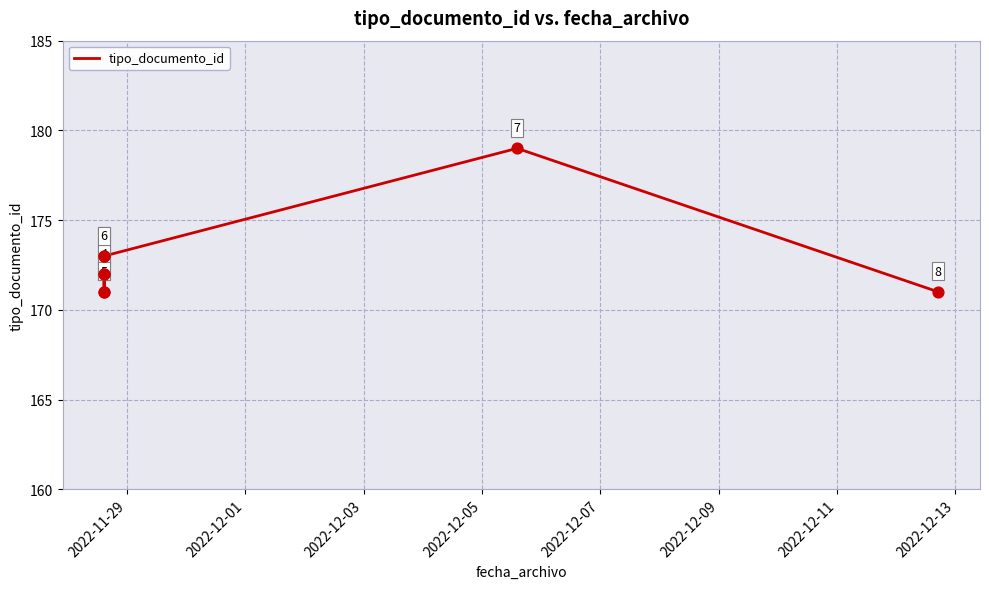

Between 2022-12-05 and 2022-12-01, which is larger?

2022-12-05